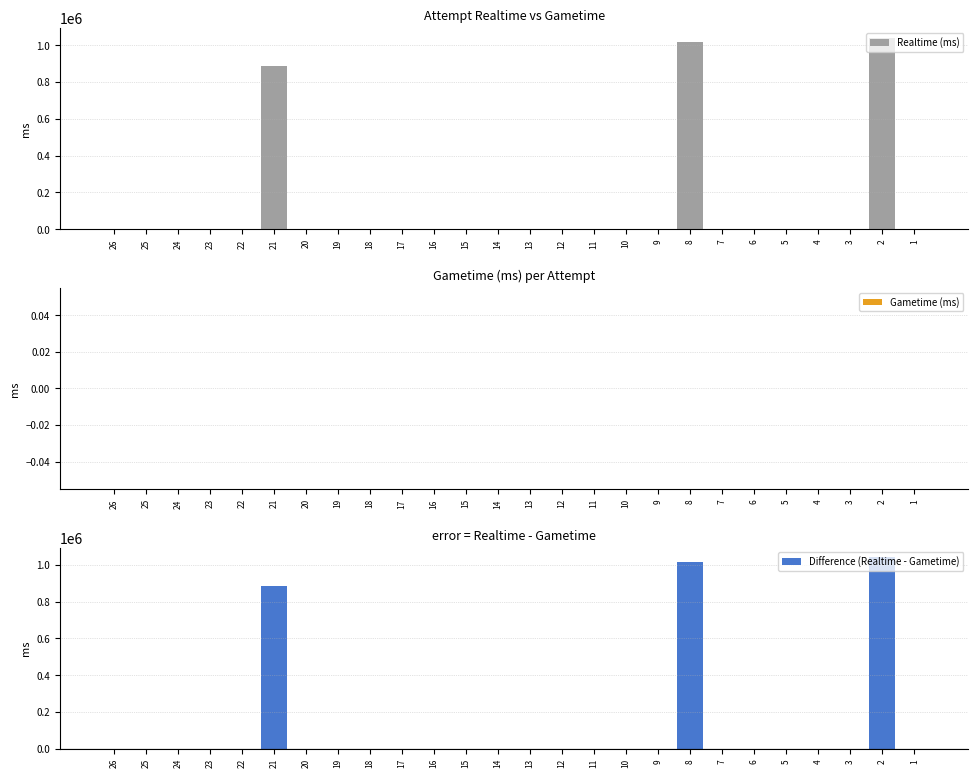

At how many categories does at least one series exceed 574125?

3